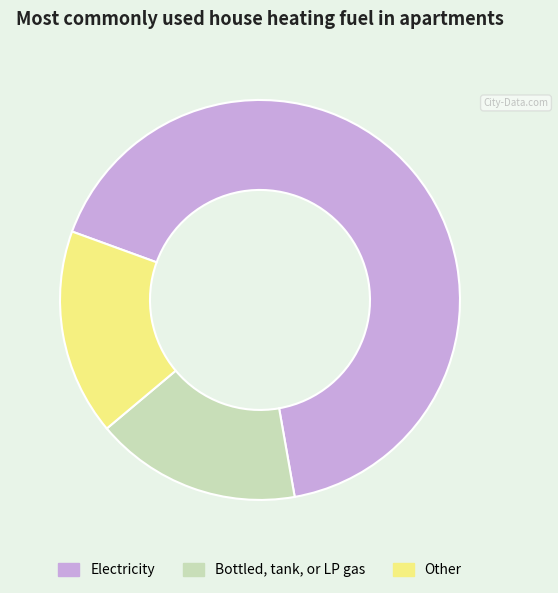

Count the number of slices in the pie.

3